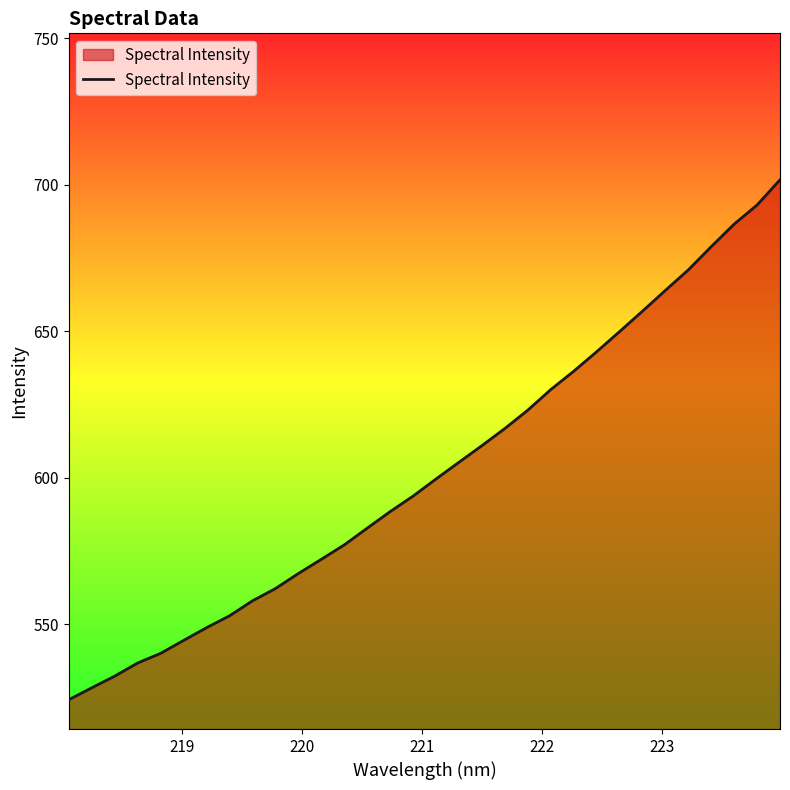

Does the chart display data point markers on the line(s)?

No